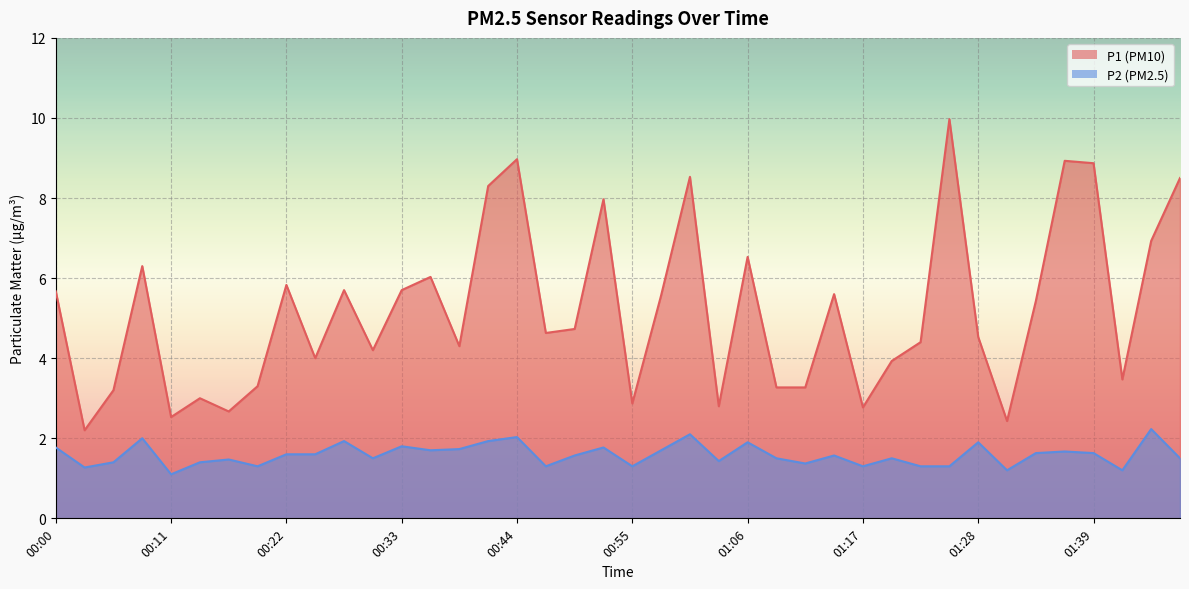

How many lines are shown in the chart?

2